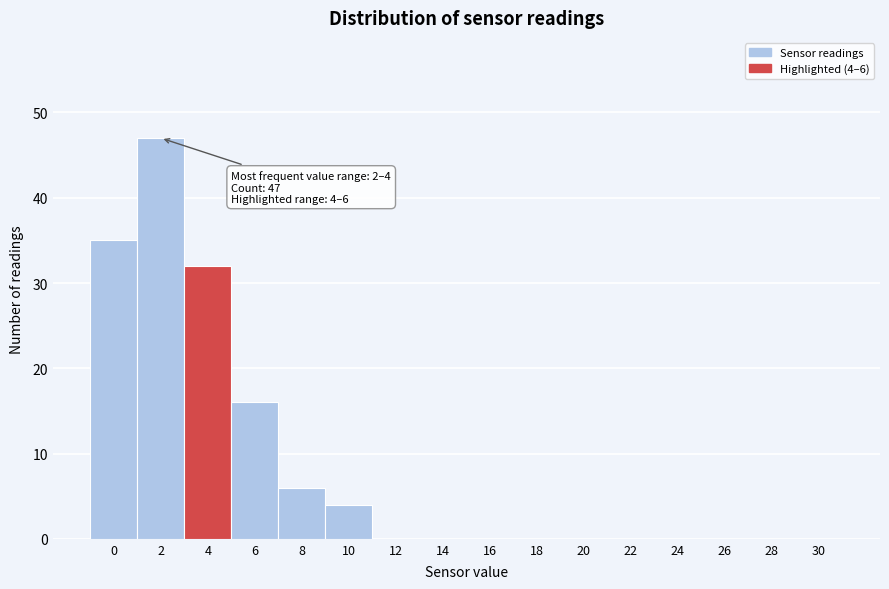

Reading left to right, list all the values displayed in this chart.

0=35	2=47	4=32	6=16	8=6	10=4	12=0	14=0	16=0	18=0	20=0	22=0	24=0	26=0	28=0	30=0